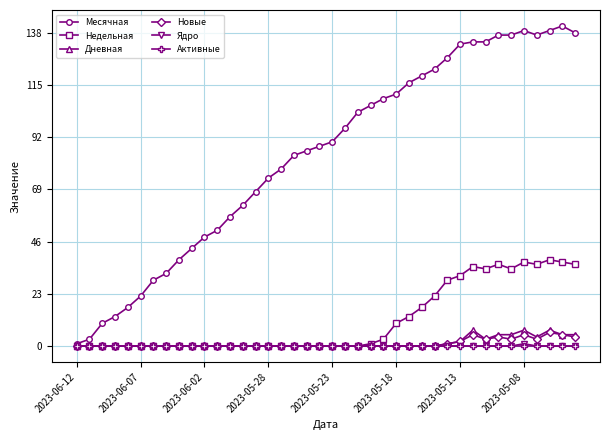

True or false: Месячная has more than 1 interior local peaks.

True